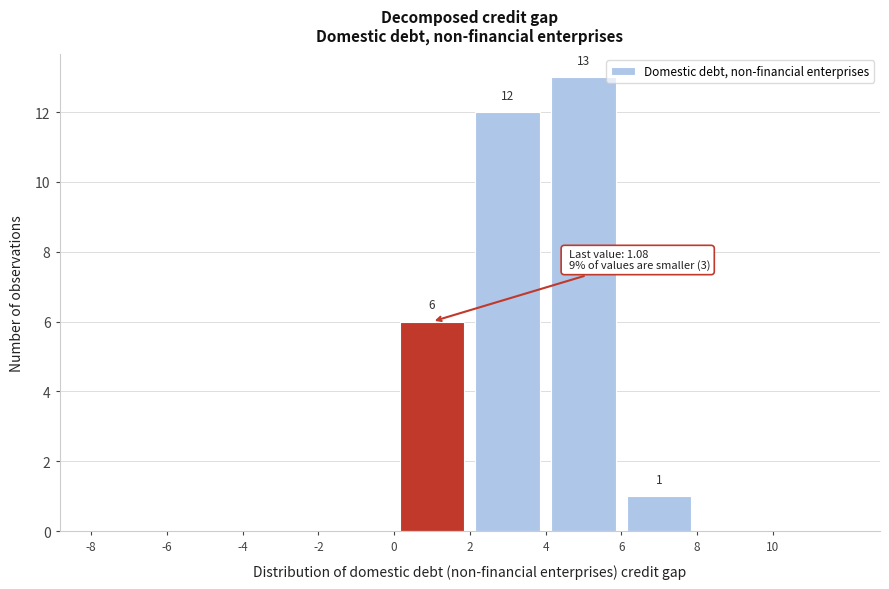

Over which range of the x-axis is the bar tallest?

4 to 6